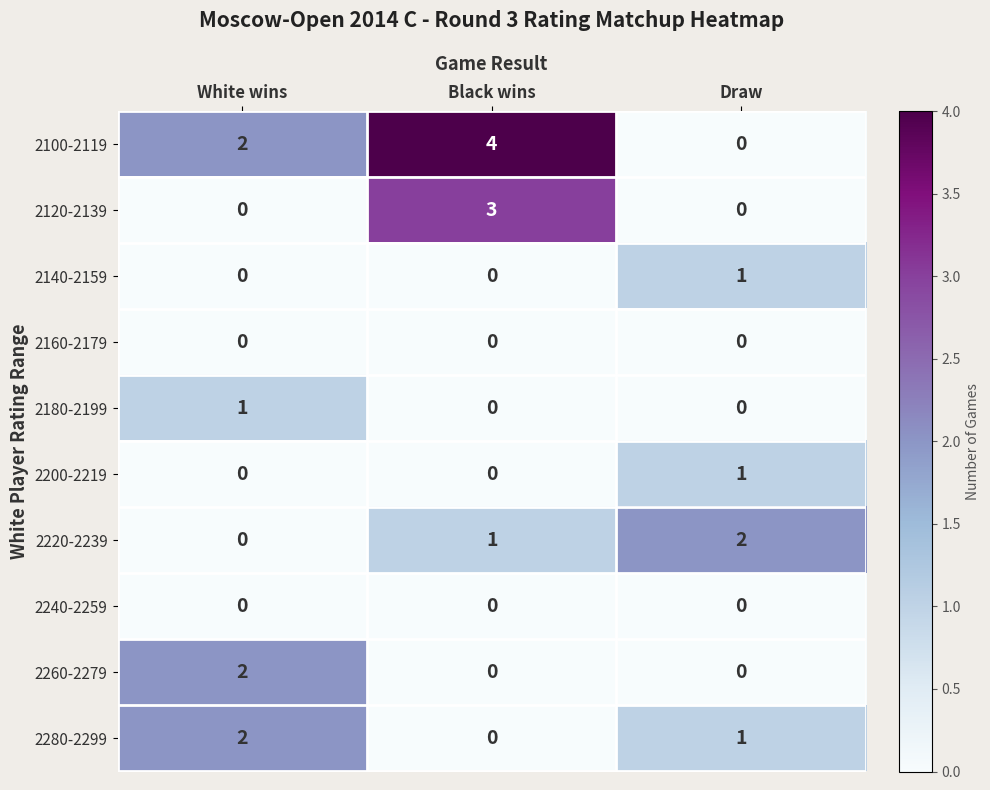

What is the sum of all 2100-2119 values?

6